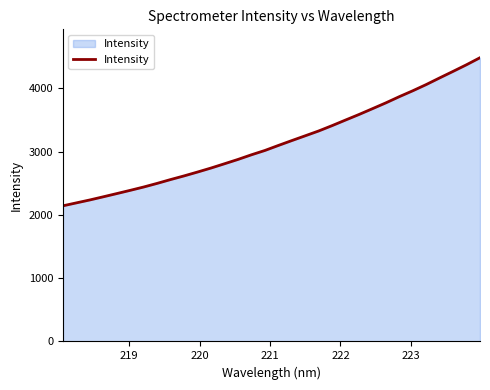

What is the difference between the maximum and minimum values?

2340.2